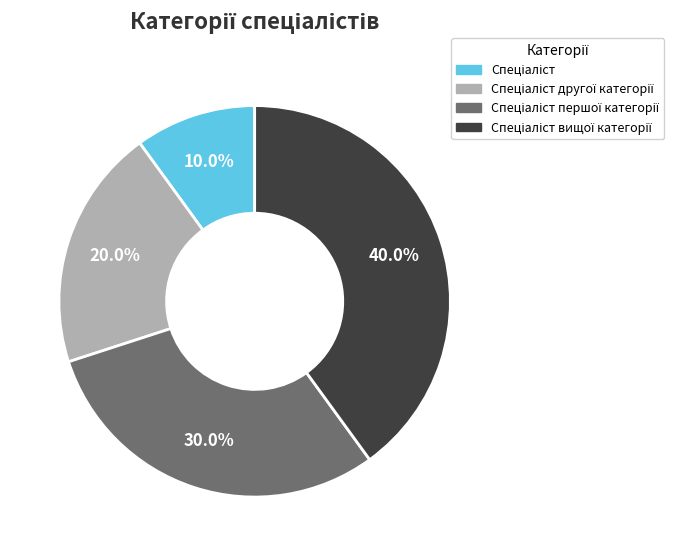

How many slices are in this pie chart?

4